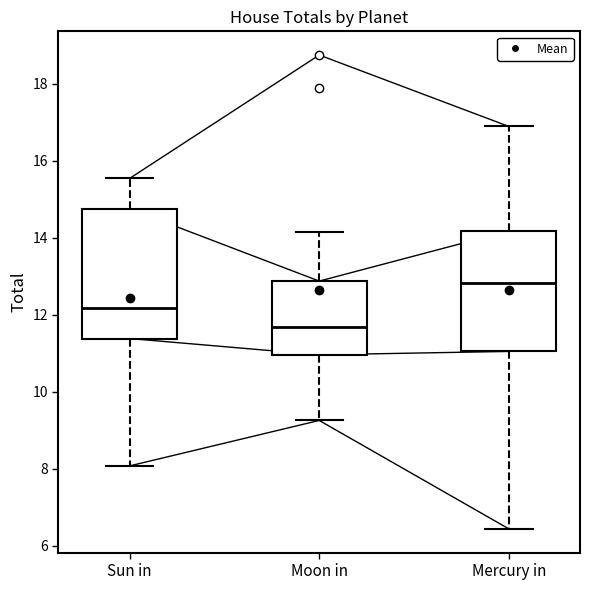

Reading left to right, read every box against the y-axis: the position of its median line, the range the box covers, and the ends of its whiskers. The values are not printed on the chart, so give them approximately, as read against the axis.

Sun in: median 12.2, box 11.4 to 14.8, whiskers 8.0 to 15.6
Moon in: median 11.6, box 11.0 to 12.8, whiskers 9.2 to 14.2
Mercury in: median 12.8, box 11.0 to 14.2, whiskers 6.4 to 16.8